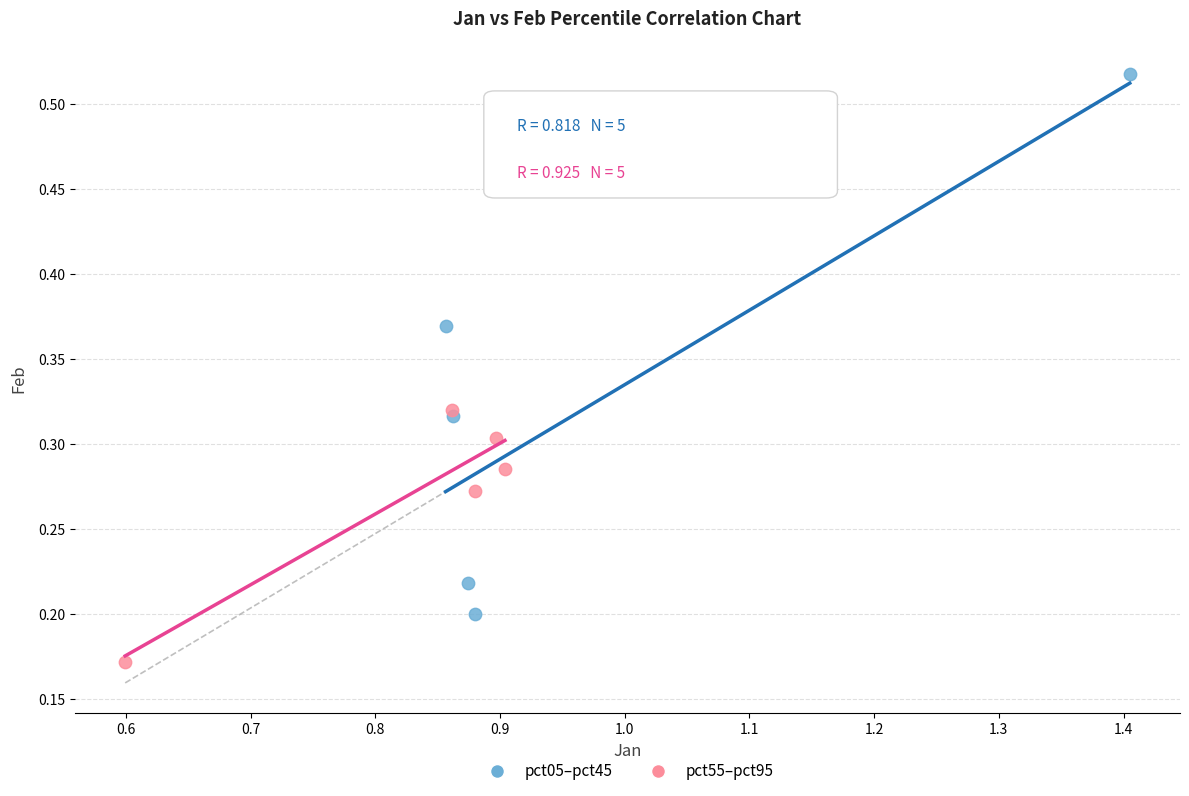

Which series contains the lowest Y value?

pct55–pct95